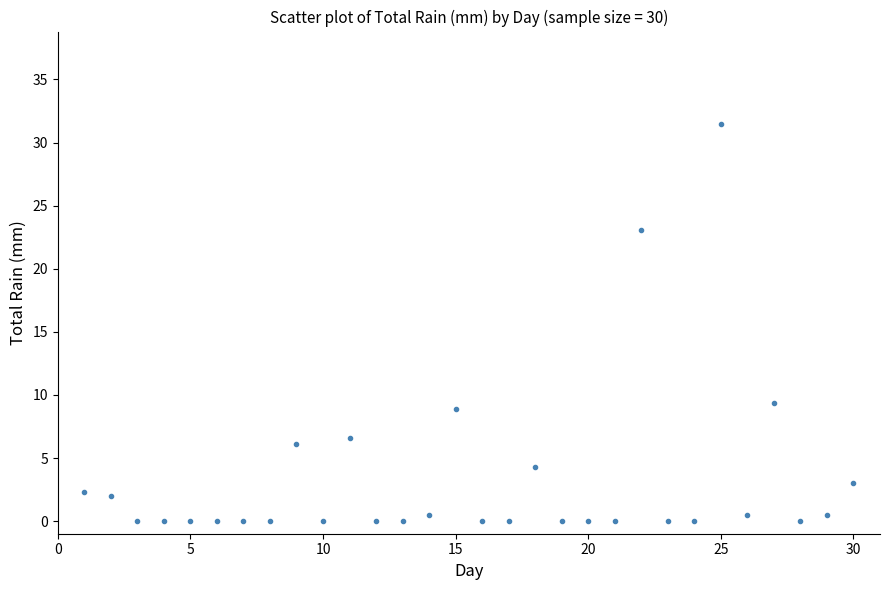

What Y value in the scatter plot is closest to 15?

9.4